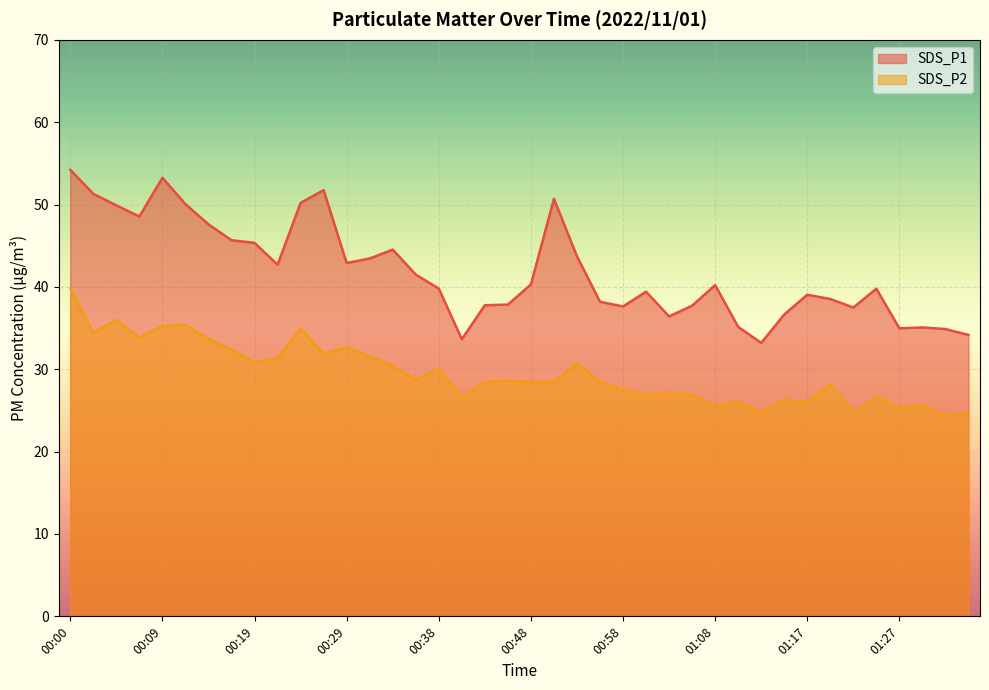

What is the label of the 21st point from the left?

00:48